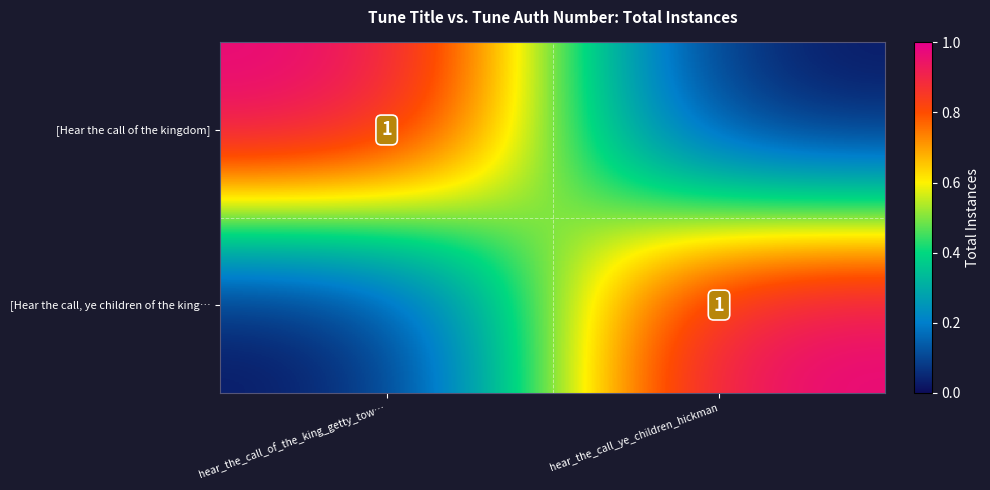

The value of [Hear the call of the kingdom] at hear_the_call_of_the_king_getty_tow… is 1. True or false?

True